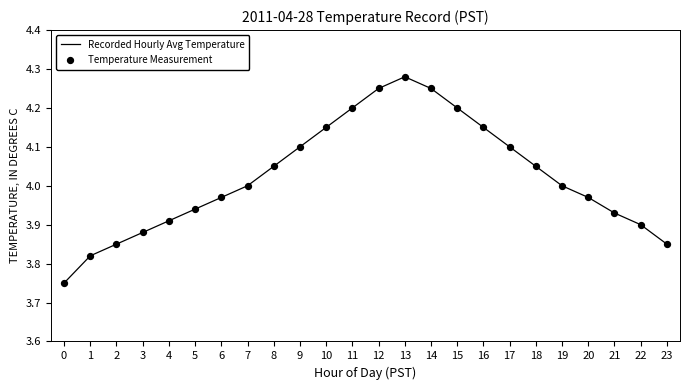

Approximately how many times larger is the value at 15 compared to 21?

1.1